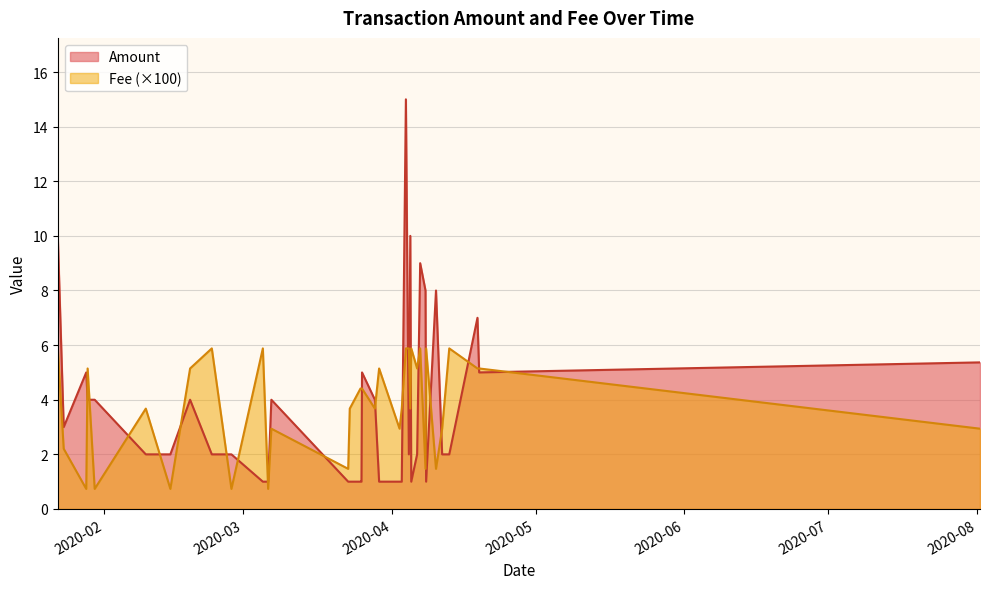

What is the minimum value for Fee (×100)?

0.7